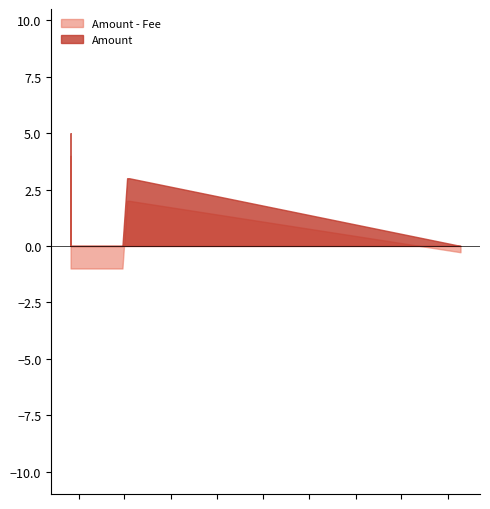

What is the difference between the maximum and second lowest values in the Amount - Fee series?

5.0